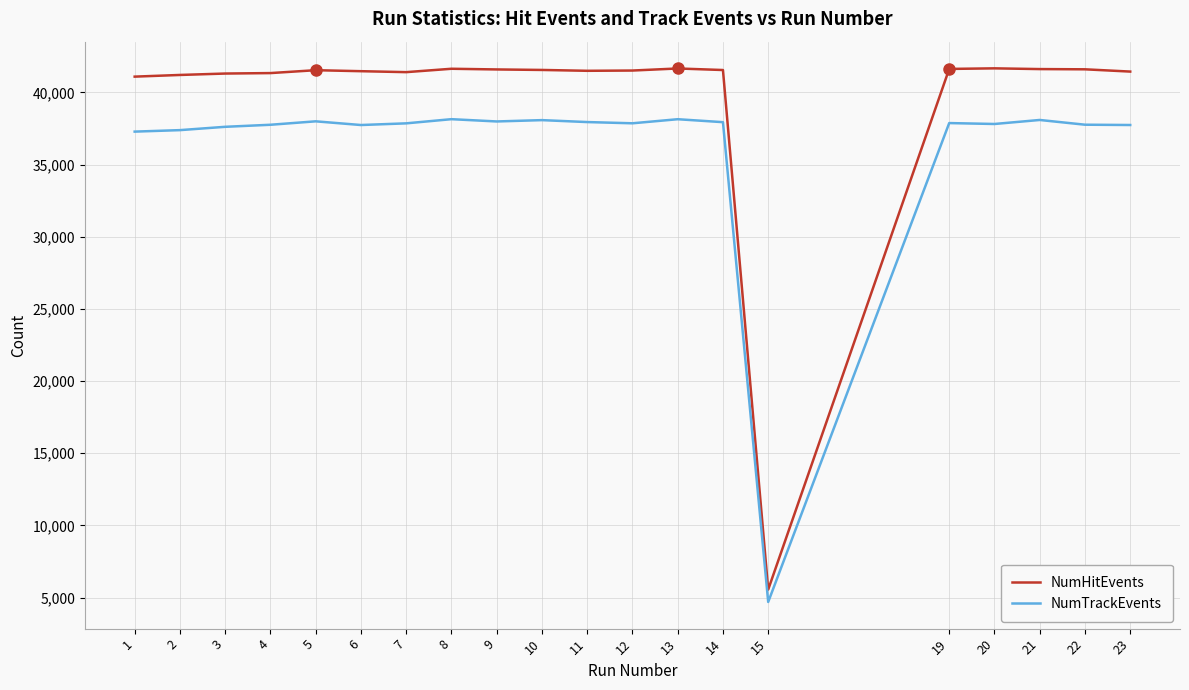

What is the sum of all NumTrackEvents values?

723705